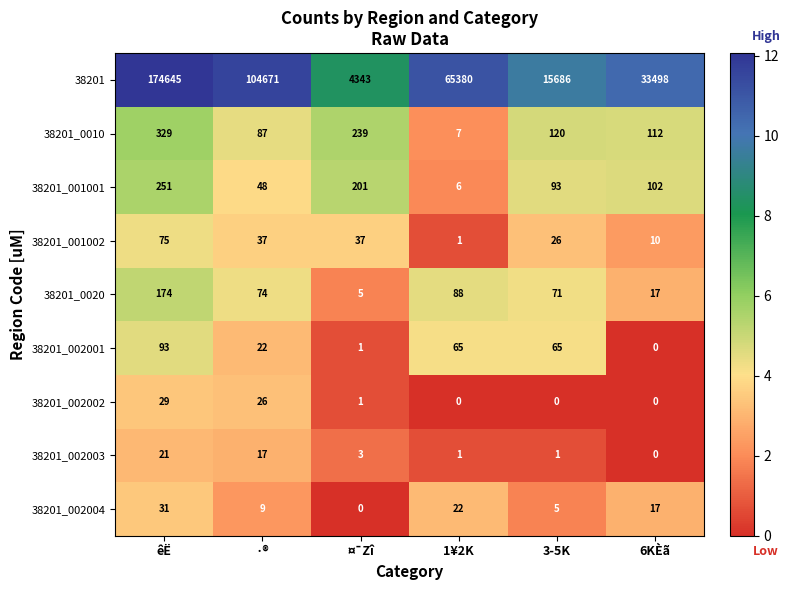

How many values in 38201_002004 are above zero?

5